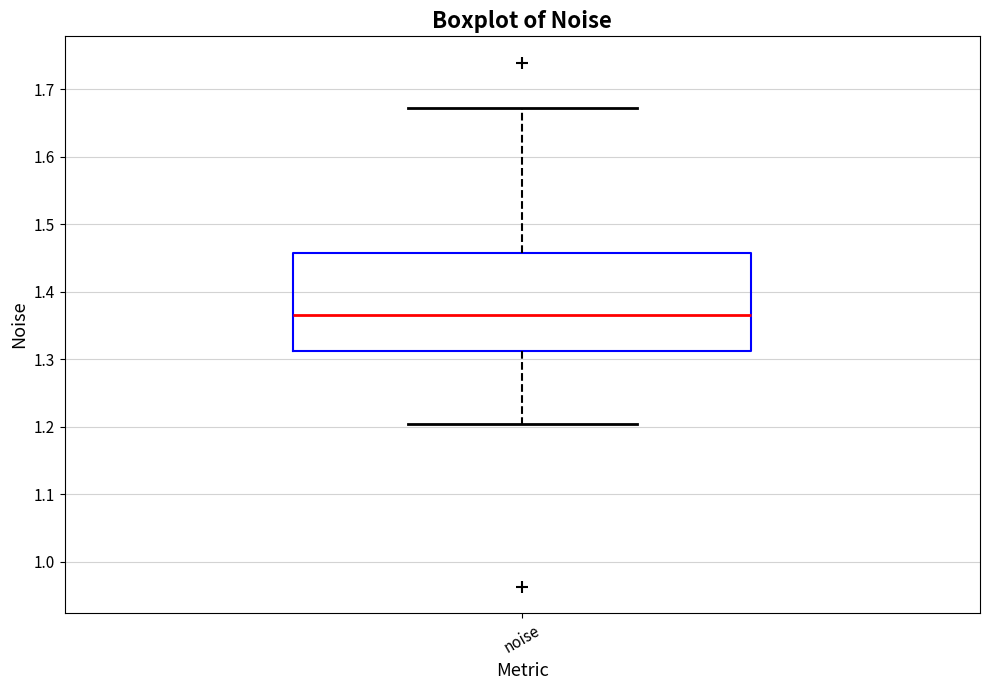

Transcribe this box plot: give where the median line is, the range the box spans, and where the two whiskers end, as read against the y-axis. The values are not printed on the chart, so give them approximately, as read against the axis.

median 1.37, box 1.31 to 1.46, whiskers 1.20 to 1.67